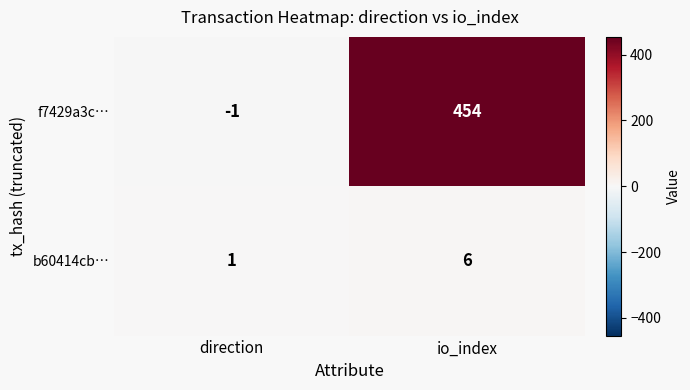

At which label does b60414cb… reach its peak?

io_index